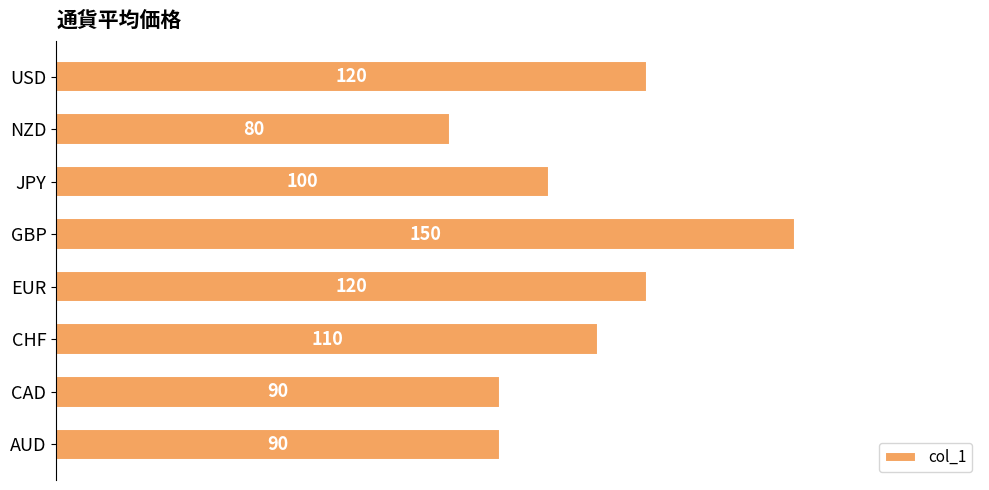

What is the greatest value displayed?

150